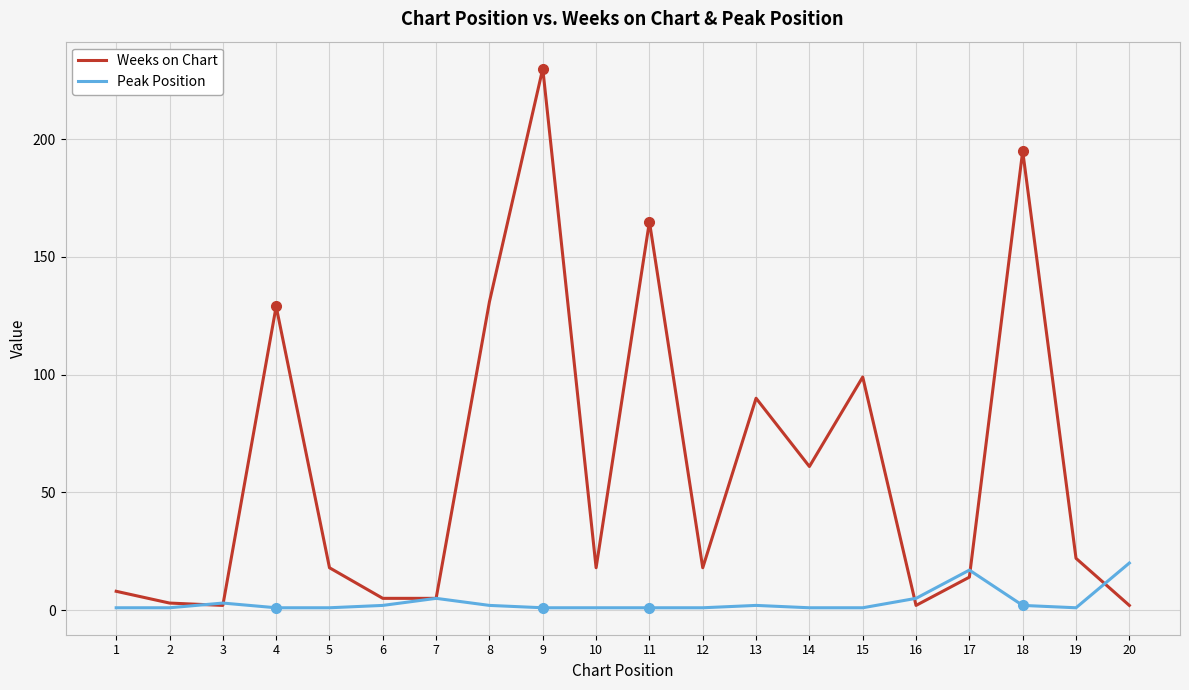

Rank the series at 12 from lowest to highest value.

Peak Position, Weeks on Chart